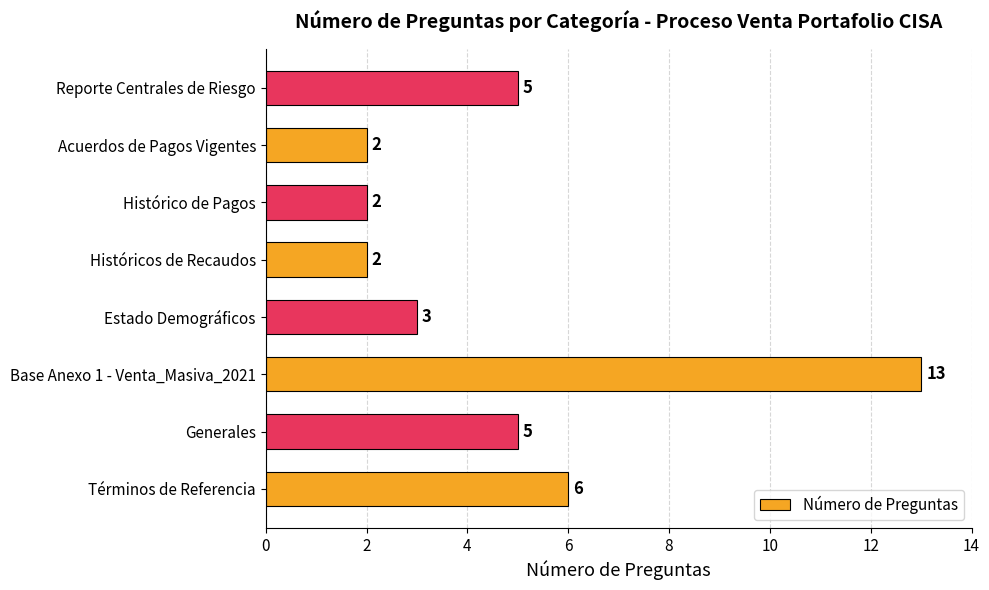

How many values are below 5?

4